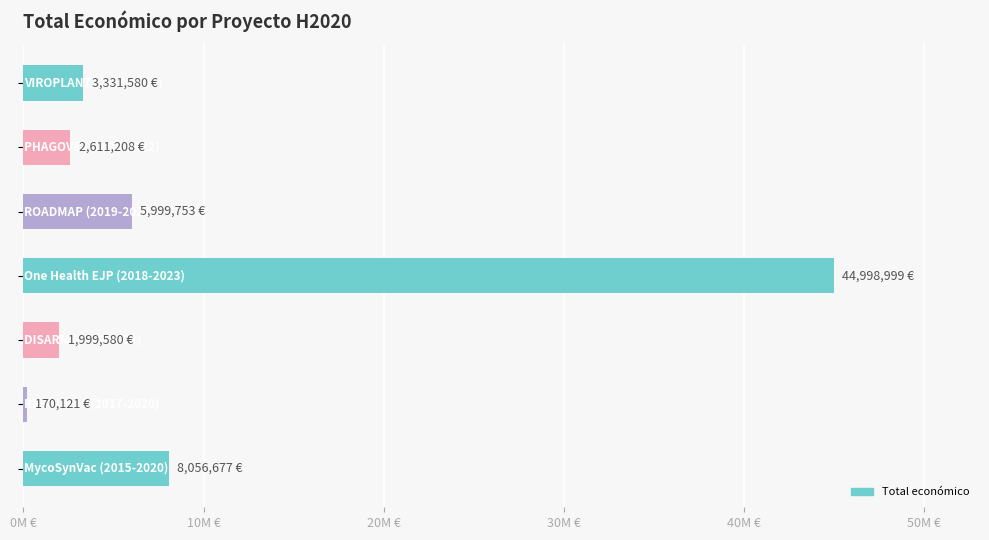

Are the bars horizontal?

Yes